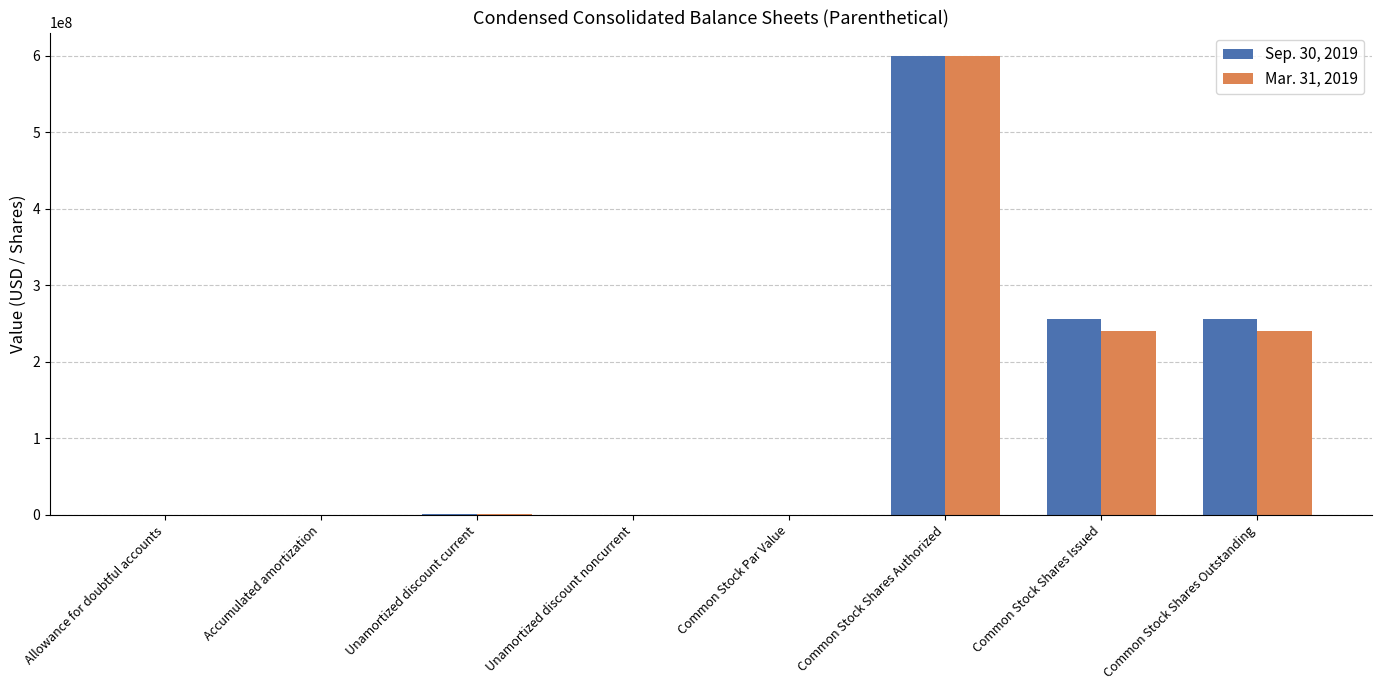

Is it true that Sep. 30, 2019 equals 438587317.9 at Common Stock Shares Outstanding?

False